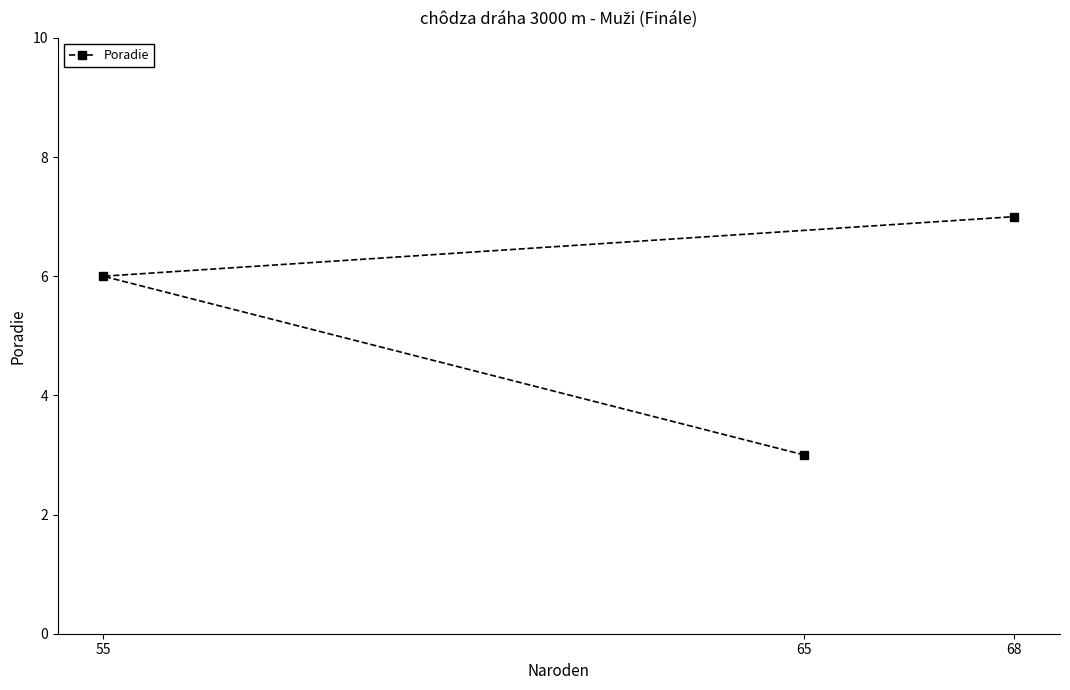

Read the value at 65.

3